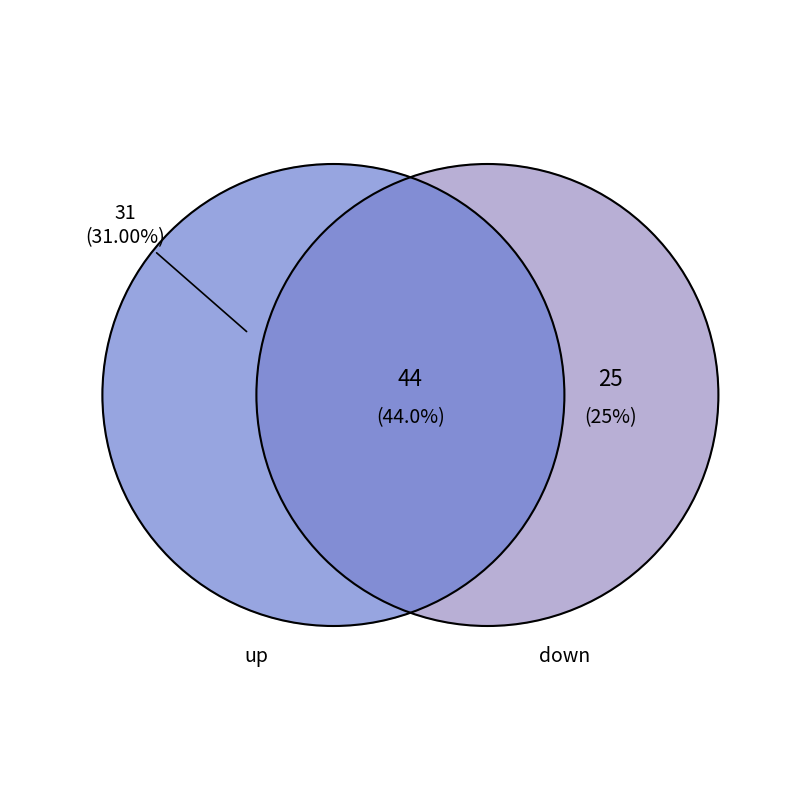

Approximately how many times larger is the value at down compared to up?

0.8